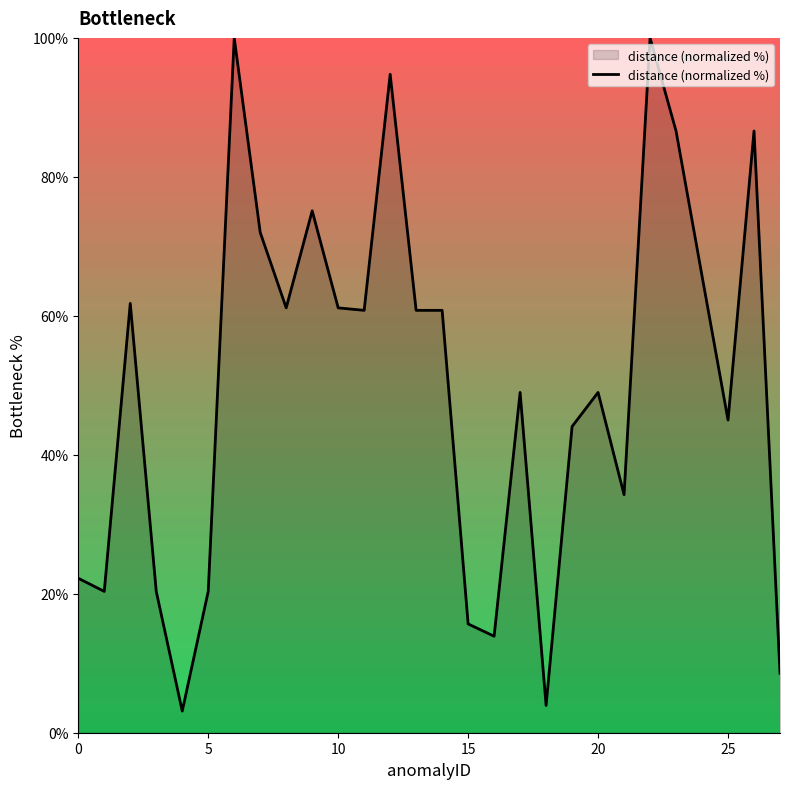

What is the difference between the maximum and minimum values?

96.9